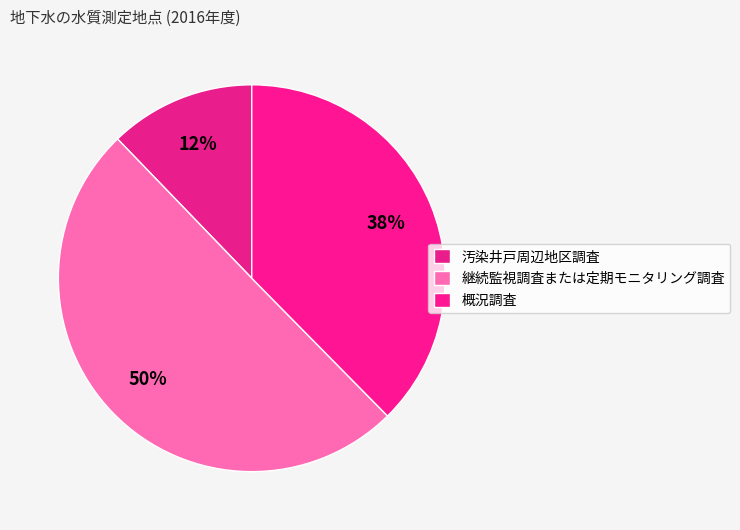

Which category has the biggest portion of the pie?

継続監視調査または定期モニタリング調査